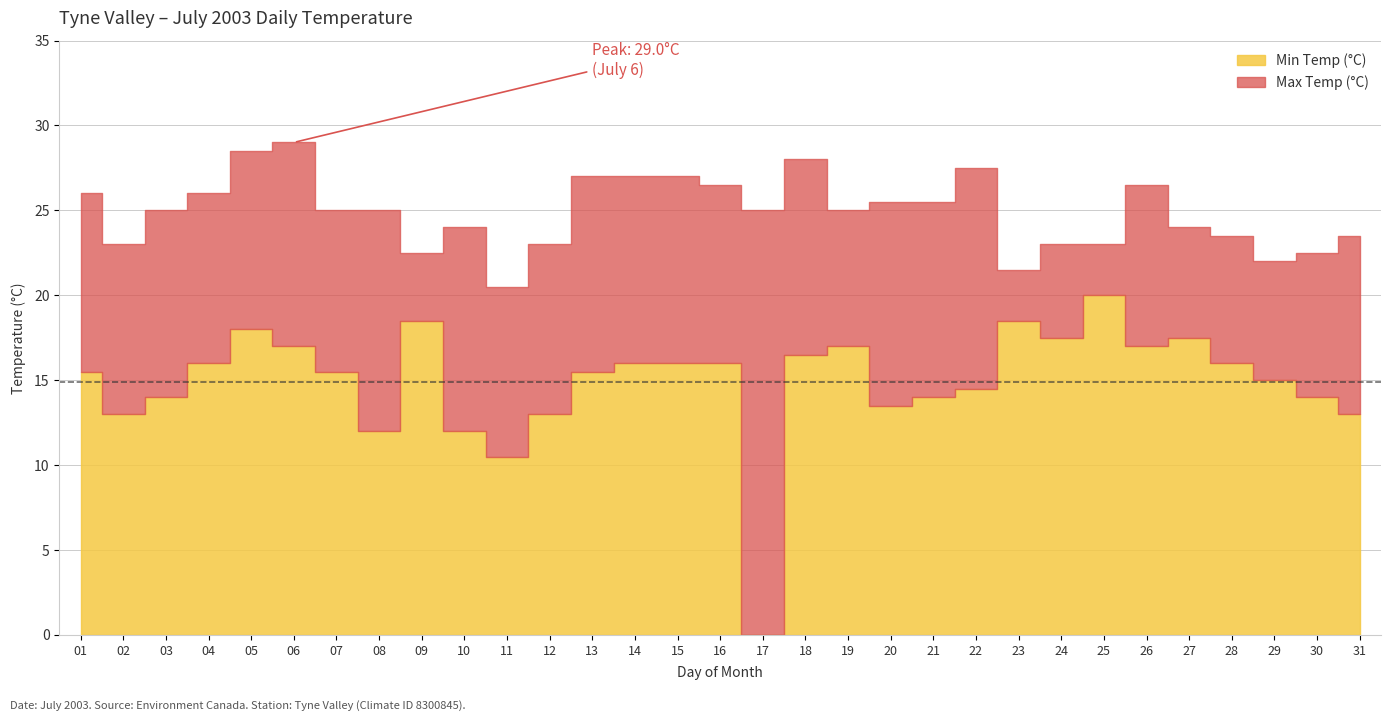

Does the chart display data point markers on the line(s)?

No